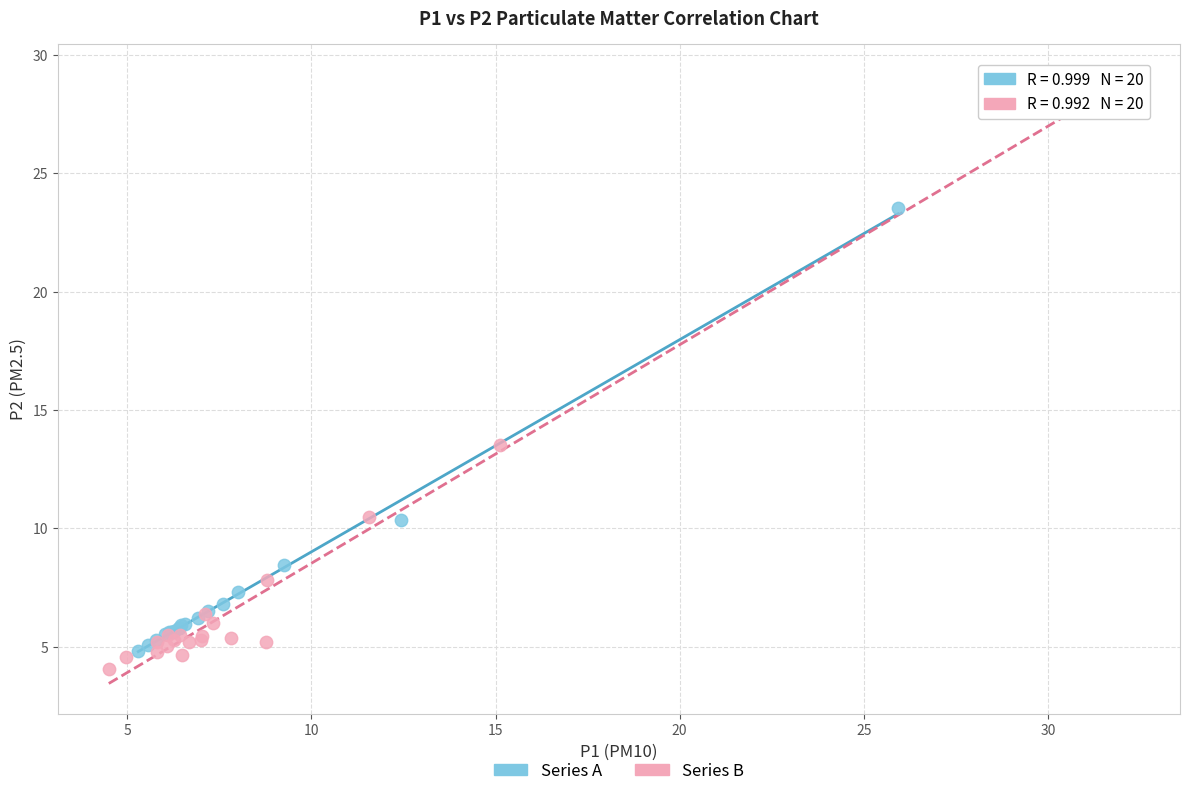

Which series reaches the maximum Y coordinate?

Series B